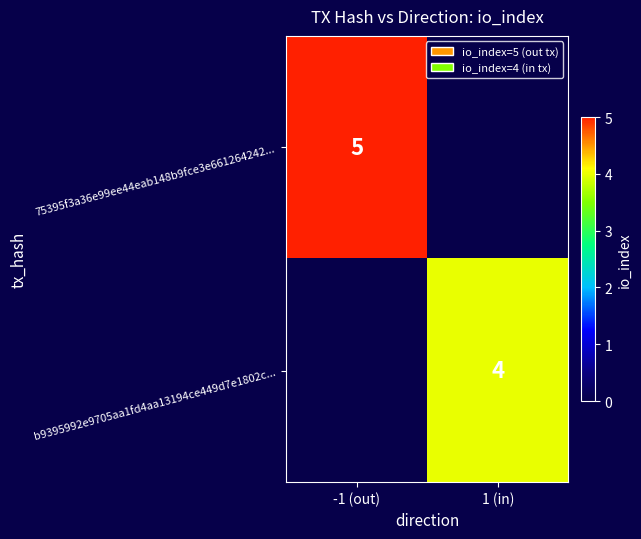

True or false: 75395f3a36e99ee44eab148b9fce3e661264242... has a value of 5 at -1 (out).

True